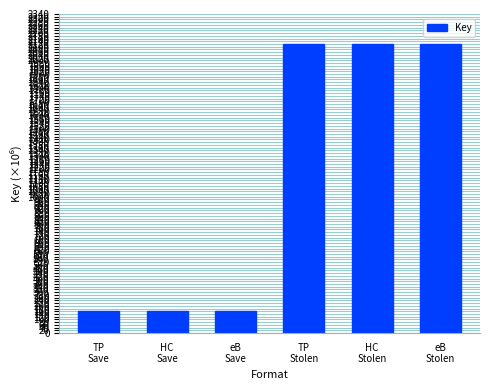

Between HC
Save and TP
Stolen, which is larger?

TP
Stolen